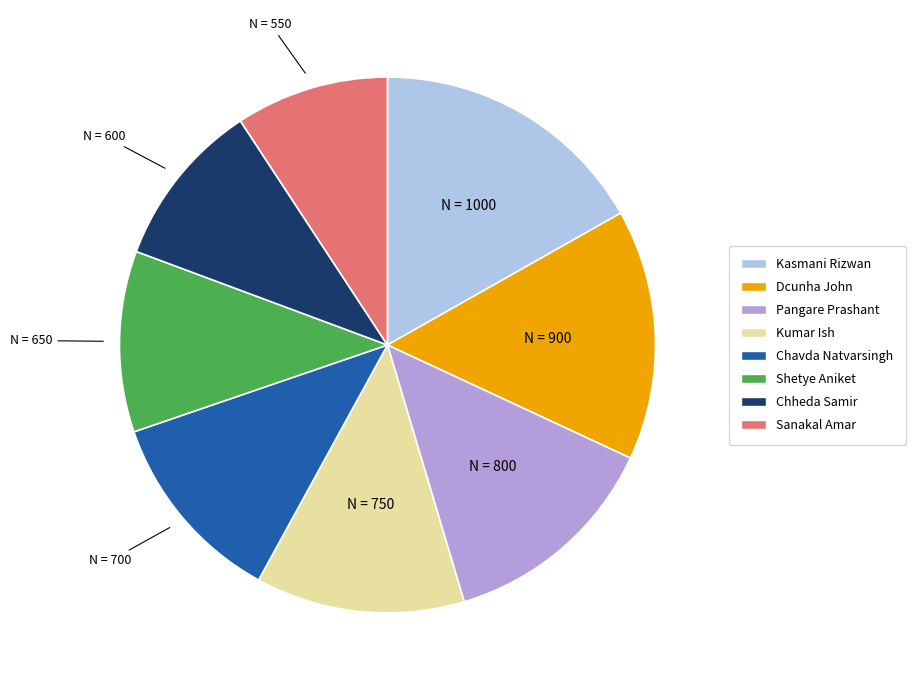

Combined, do Sanakal Amar and Shetye Aniket account for over 50%?

No